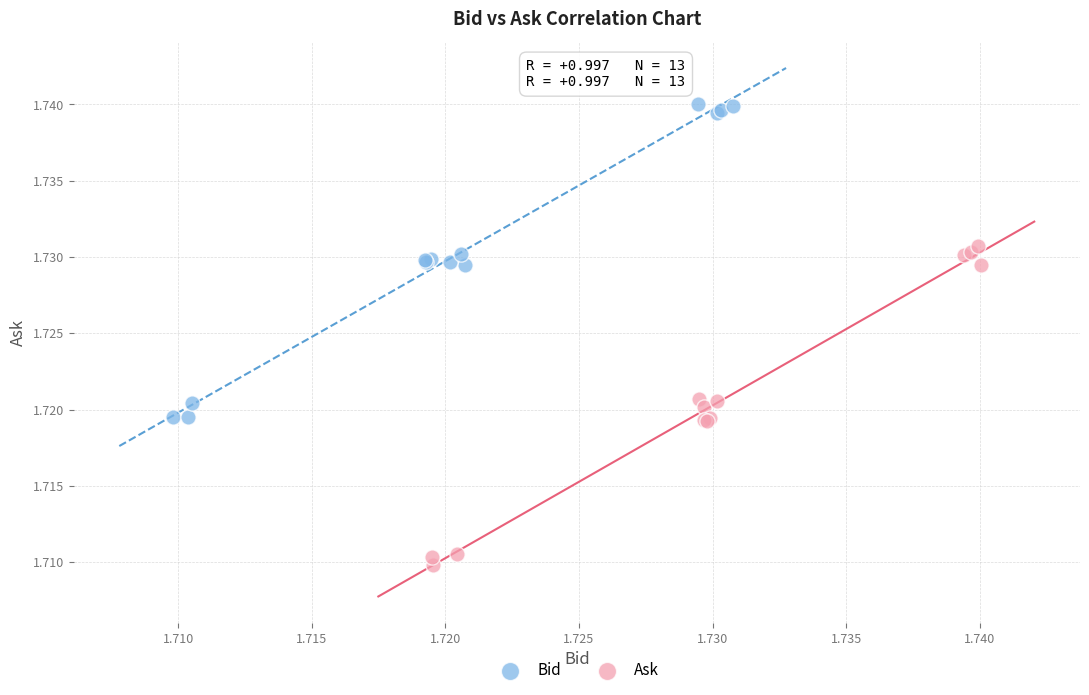

Which series contains the highest Y value?

Bid